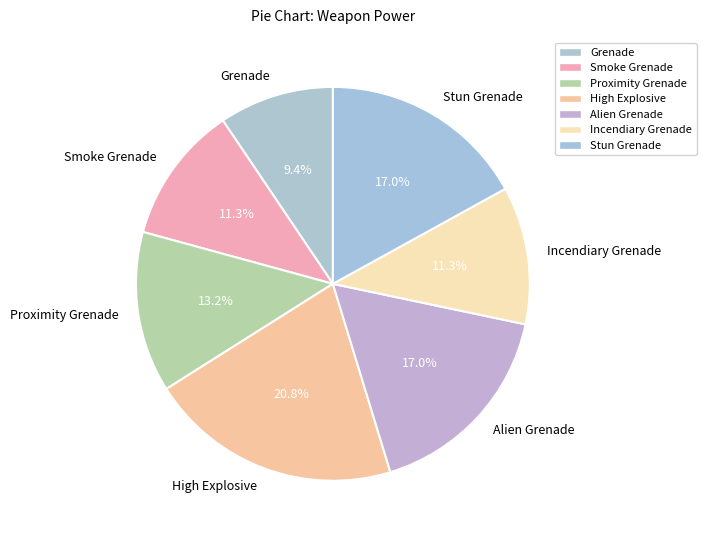

Does Stun Grenade represent more than half of the total?

No